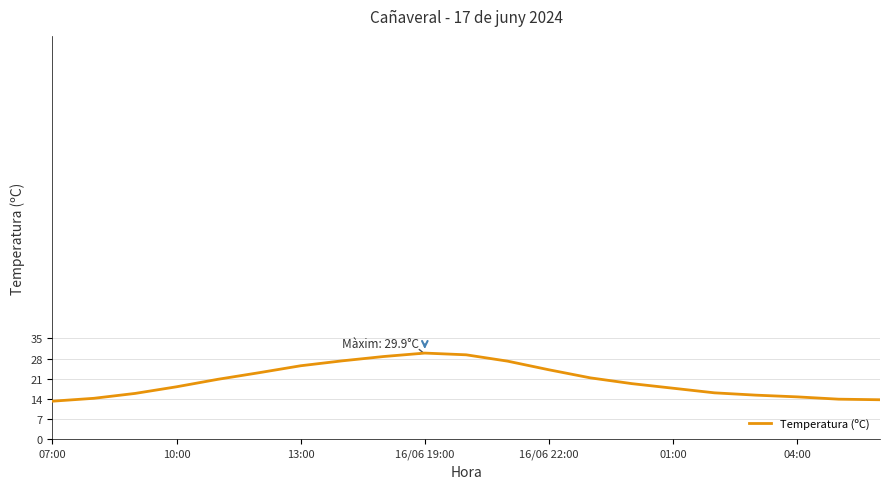

What is the maximum value shown in the chart?

29.9